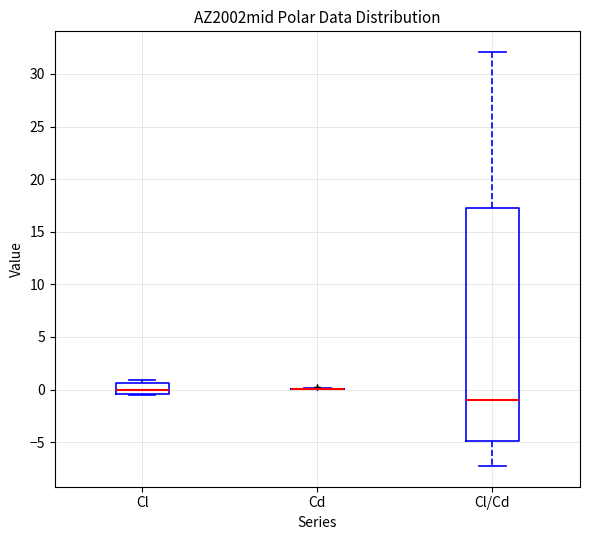

Reading left to right, read every box against the y-axis: the position of its median line, the range the box covers, and the ends of its whiskers. The values are not printed on the chart, so give them approximately, as read against the axis.

Cl: median 0.0, box -0.5 to 0.5, whiskers -0.5 to 1.0
Cd: box collapsed to a line at 0.0, whiskers 0.0 to 0.0
Cl/Cd: median -1.0, box -5.0 to 17.5, whiskers -7.5 to 32.0